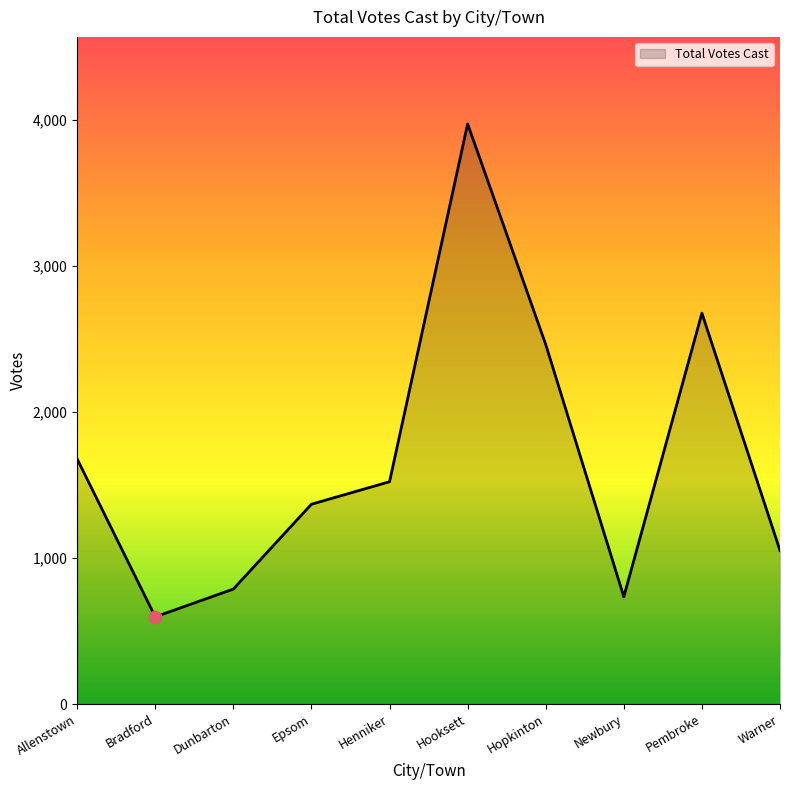

Approximately how many times larger is the value at Hooksett compared to Warner?

3.8